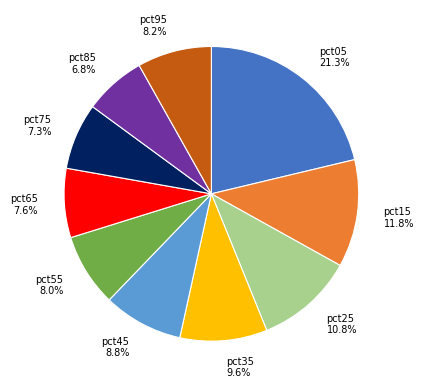

Does pct25 represent more than half of the total?

No